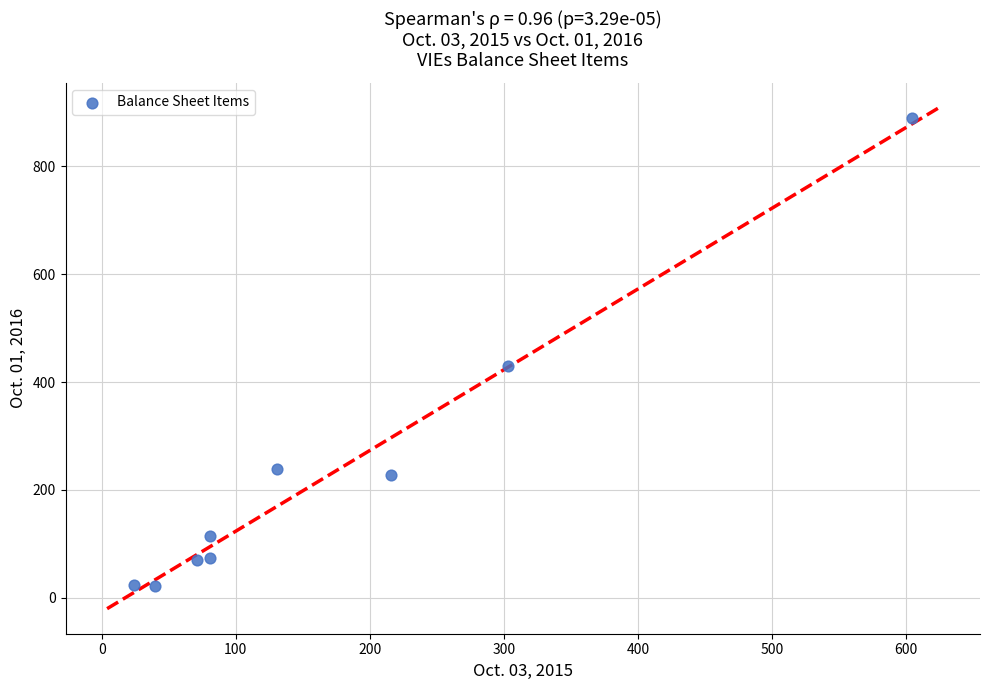

What is the average Y value?

232